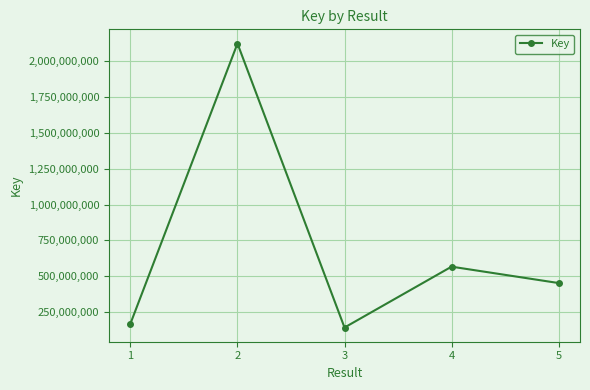

True or false: there are more than 0 points higher than both neighbors.

True